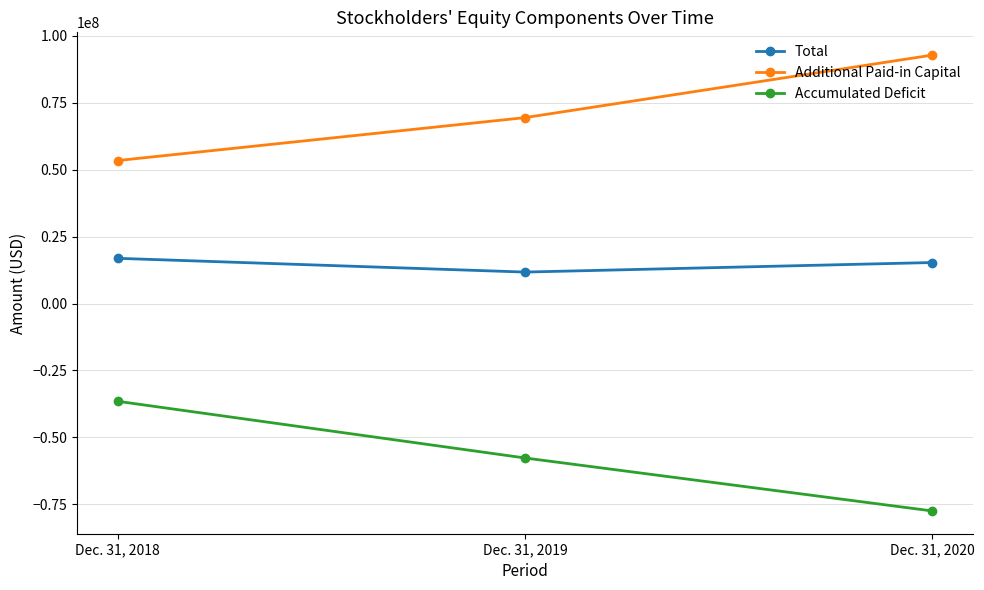

Reading left to right, list all the values displayed in this chart.

Total: Dec. 31, 2018=16875069	Dec. 31, 2019=11740607	Dec. 31, 2020=15303885
Additional Paid-in Capital: Dec. 31, 2018=53388216	Dec. 31, 2019=69409949	Dec. 31, 2020=92742306
Accumulated Deficit: Dec. 31, 2018=-36514294	Dec. 31, 2019=-57671052	Dec. 31, 2020=-77440919